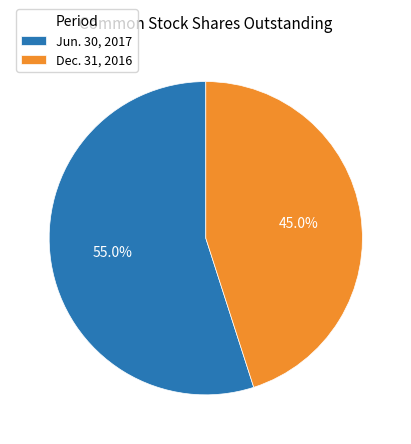

Which has a higher value, Jun. 30, 2017 or Dec. 31, 2016?

Jun. 30, 2017